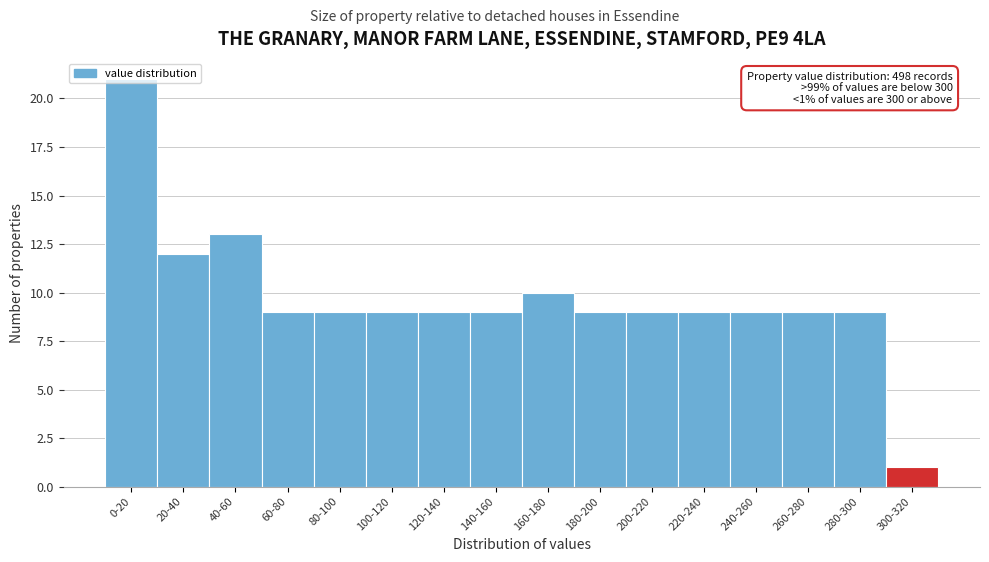

The value at 240-260 is 9. True or false?

True